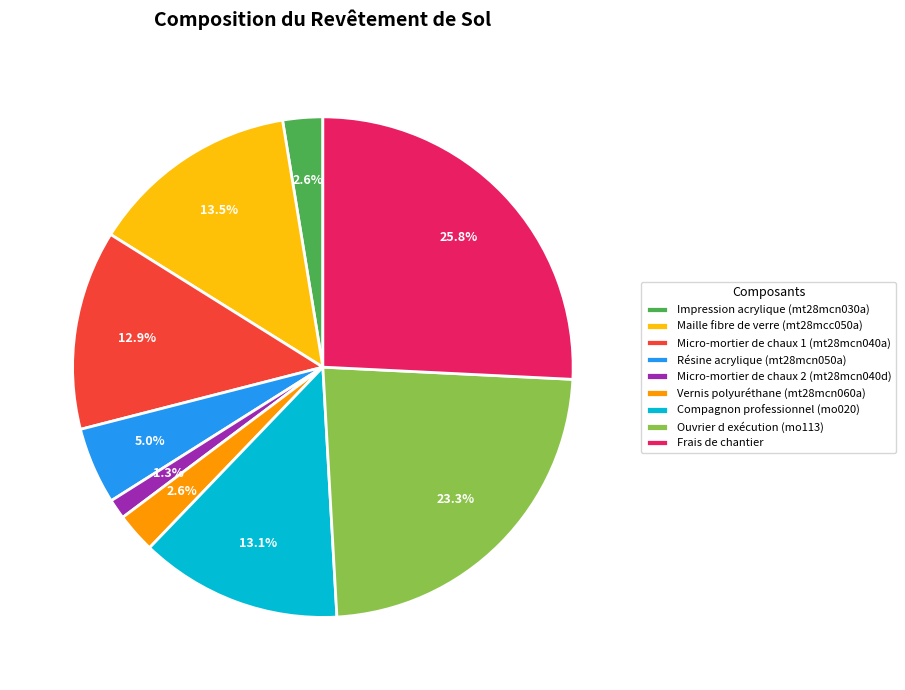

How many slices are in this pie chart?

9